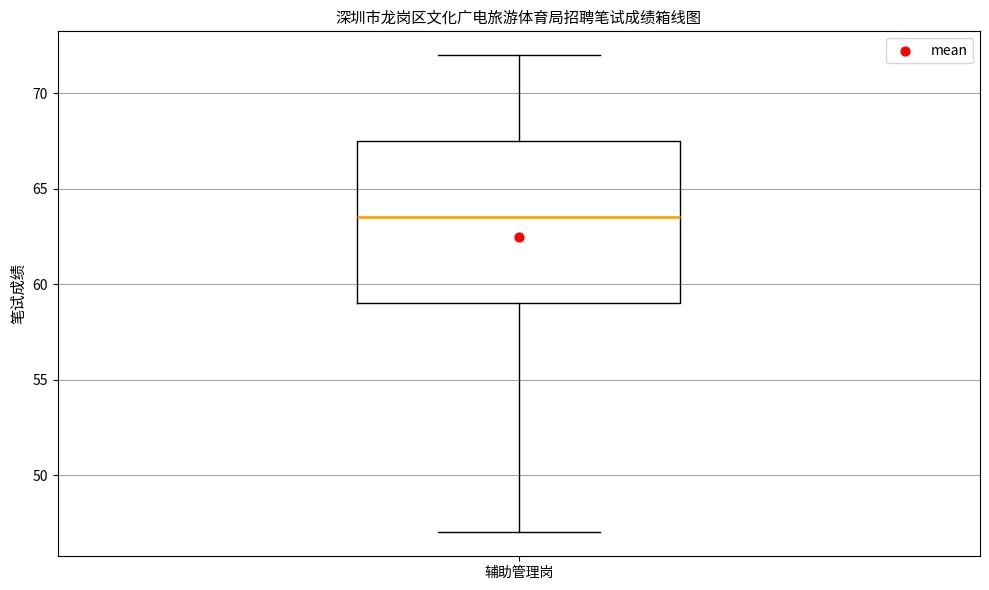

Read this box plot against the y-axis: the position of the median line, the range covered by the box, and the ends of both whiskers. The values are not printed on the chart, so give them approximately, as read against the axis.

median 63.5, box 59.0 to 67.5, whiskers 47.0 to 72.0